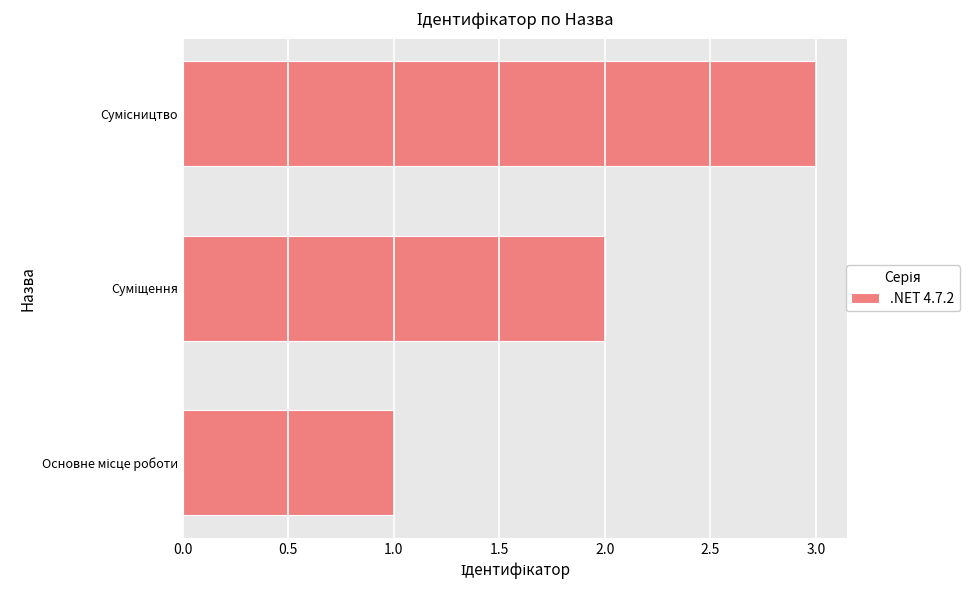

What is the maximum value shown in the chart?

3